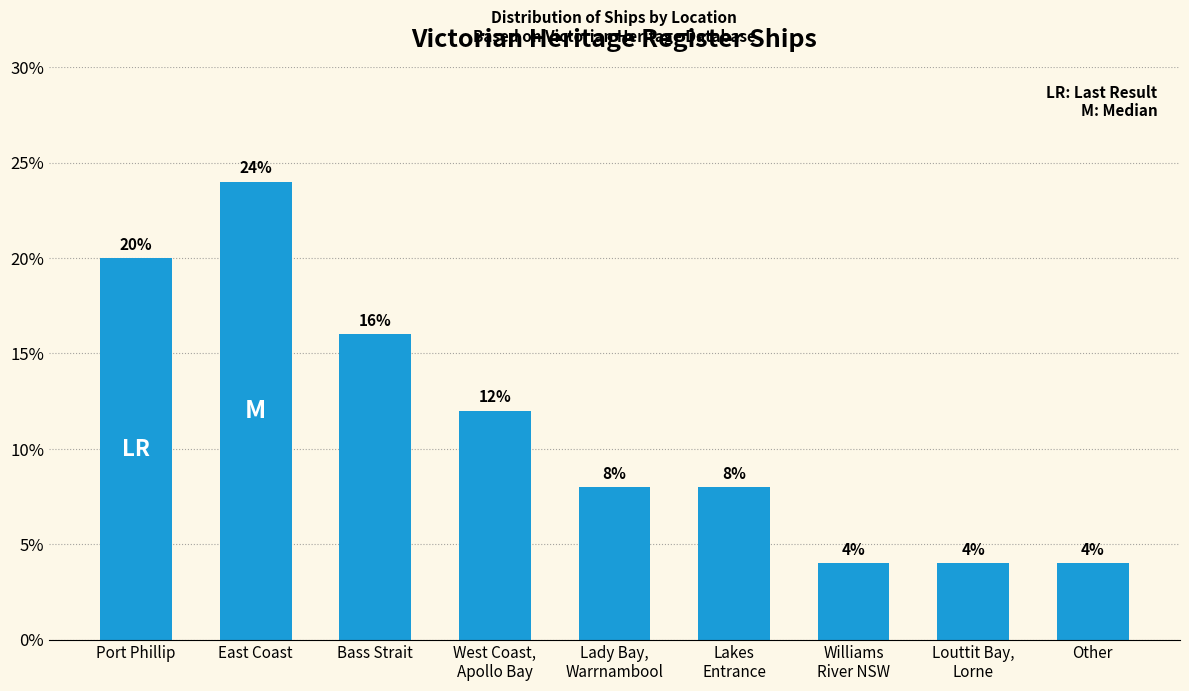

Reading left to right, transcribe all the data shown in this chart.

20	24	16	12	8	8	4	4	4